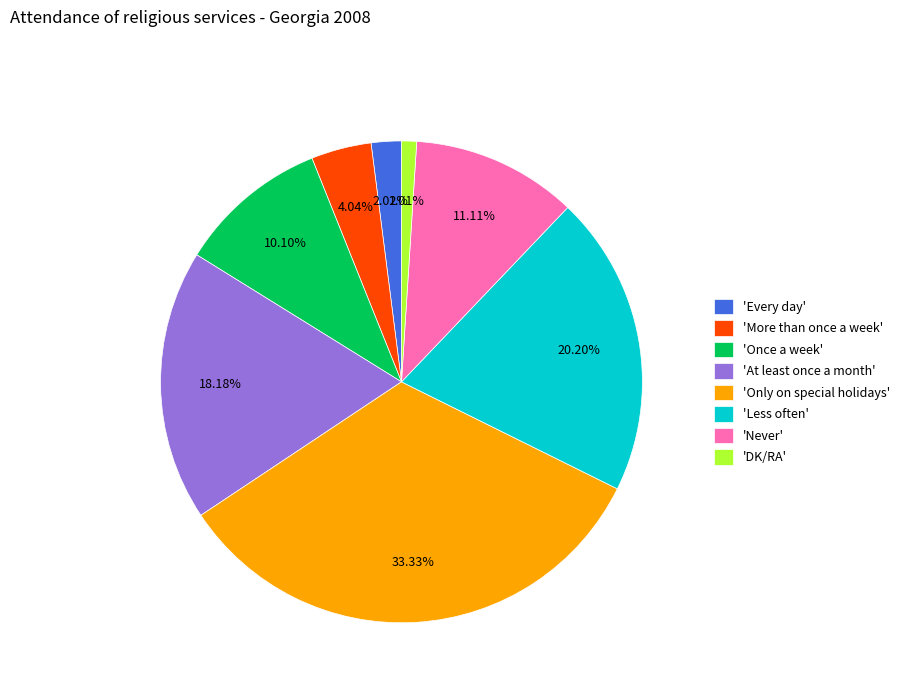

Rank the categories by value from lowest to highest.

'DK/RA', 'Every day', 'More than once a week', 'Once a week', 'Never', 'At least once a month', 'Less often', 'Only on special holidays'